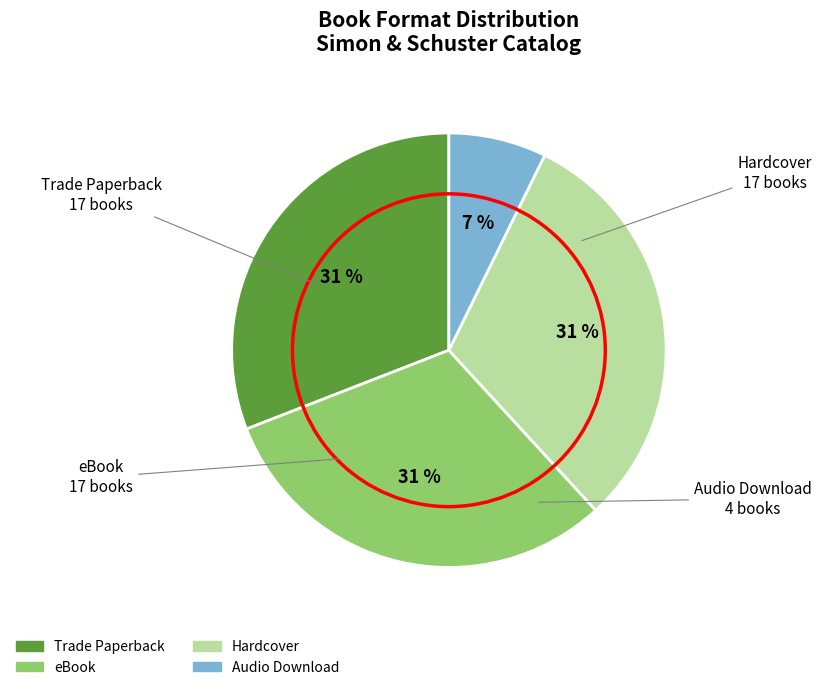

Is there any slice that represents more than half of the pie?

No